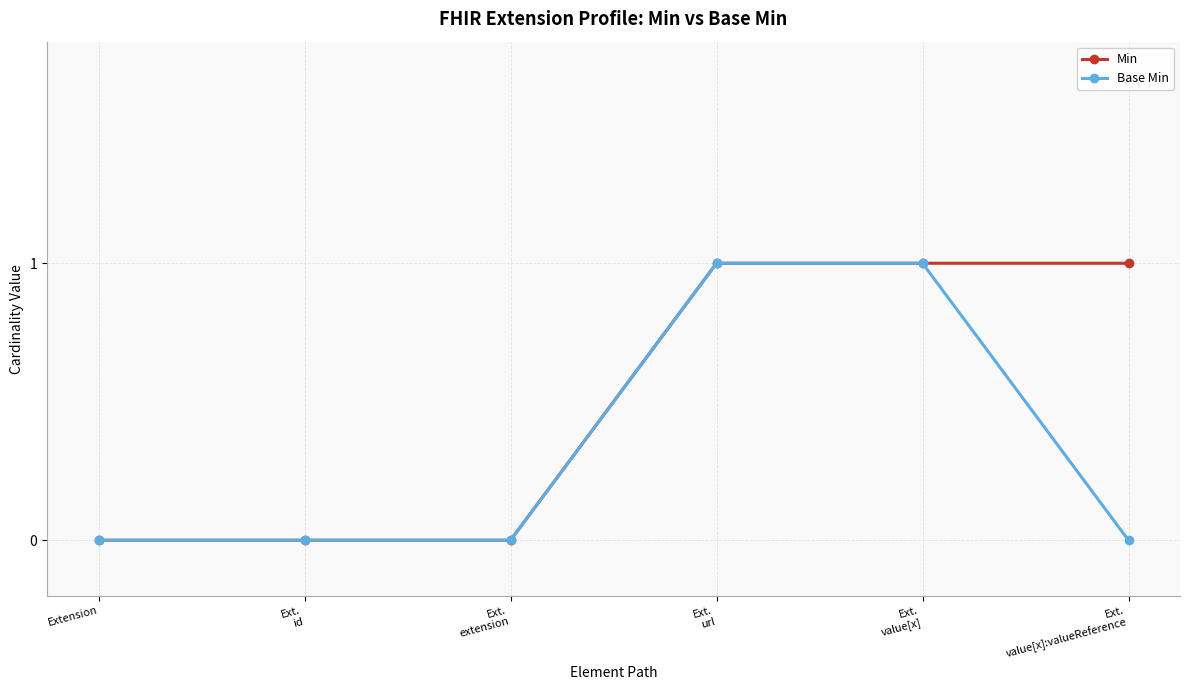

How many data points does each series have?

6